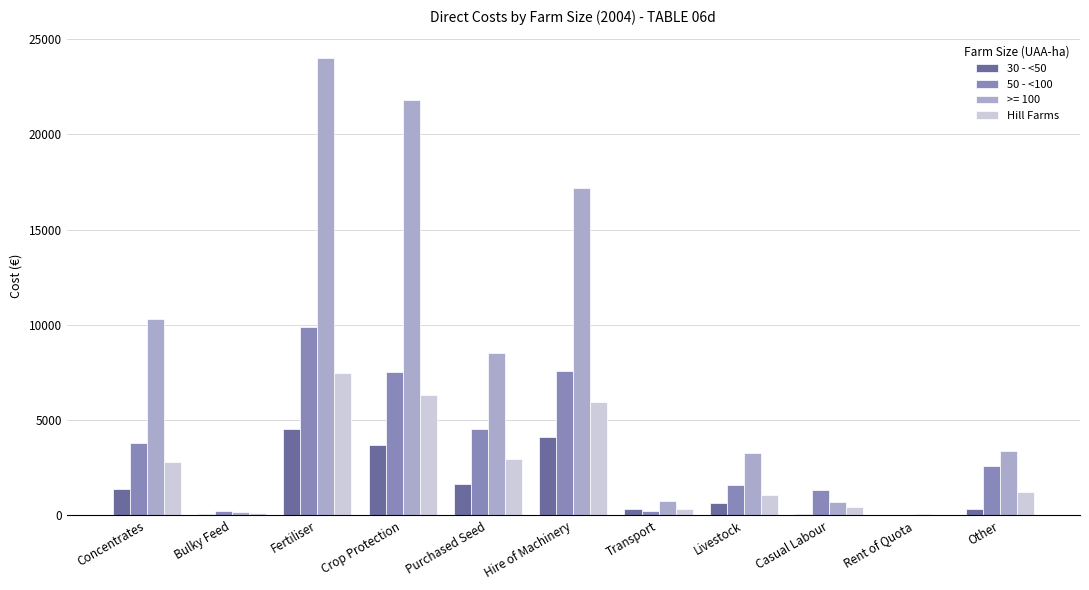

What is the maximum value shown in the chart?

23982